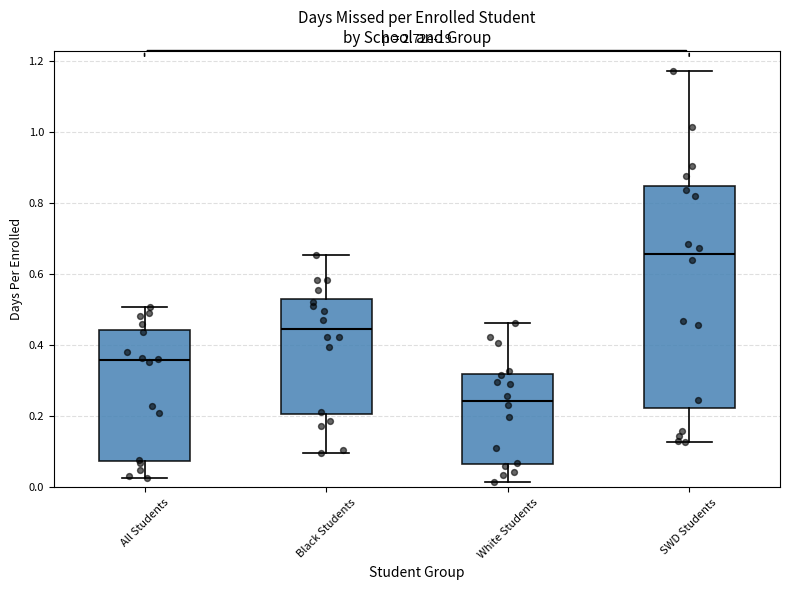

Comparing the boxes themselves (not the whiskers), which one is the tallest?

SWD Students